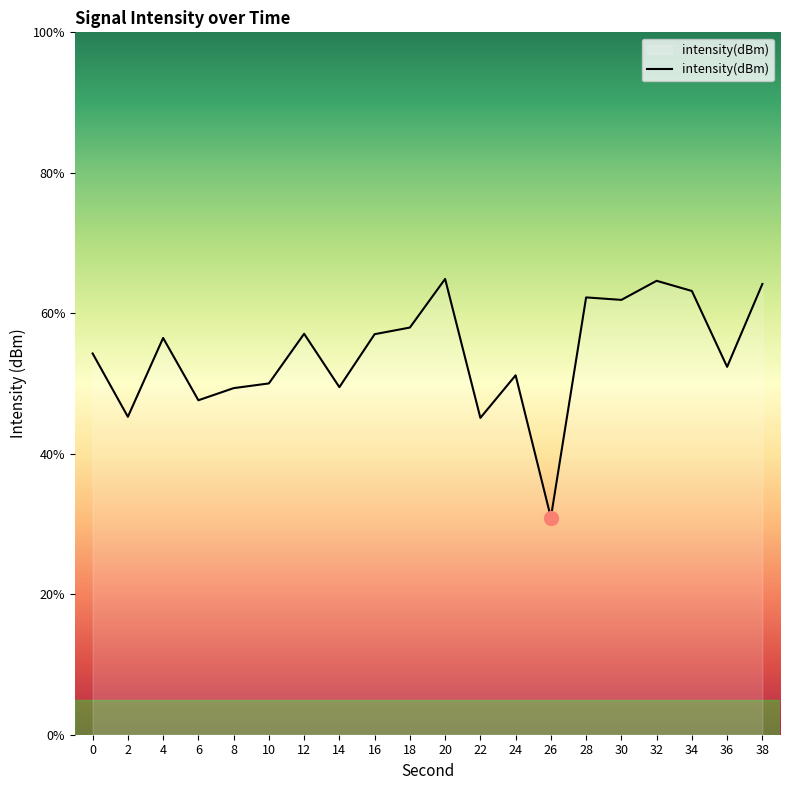

Reading left to right, transcribe all the data shown in this chart.

0=-76.9	2=-78.2	4=-76.5	6=-77.9	8=-77.6	10=-77.5	12=-76.4	14=-77.6	16=-76.4	18=-76.3	20=-75.3	22=-78.2	24=-77.3	26=-80.4	28=-75.7	30=-75.7	32=-75.3	34=-75.5	36=-77.1	38=-75.4